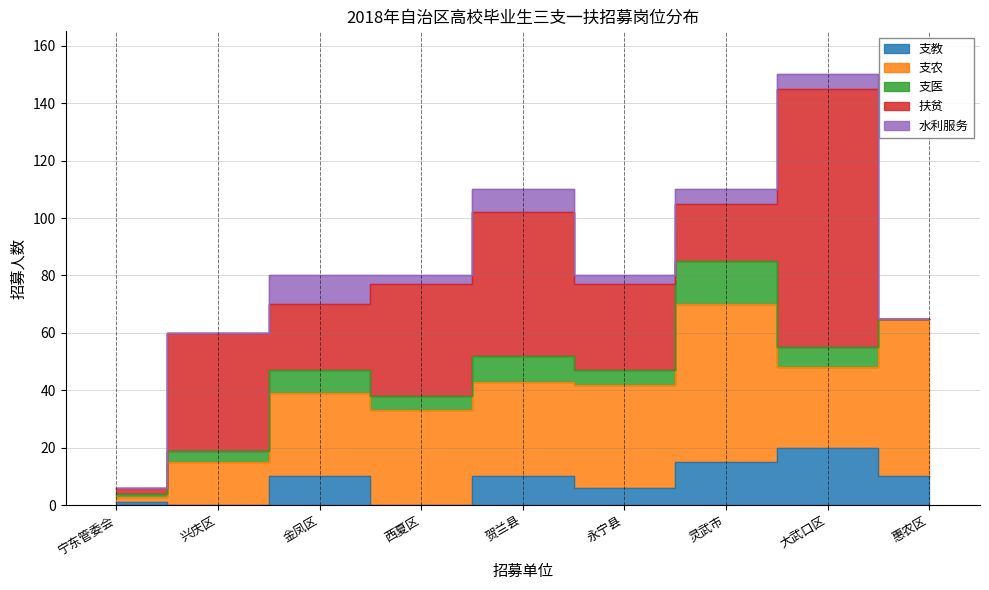

Between 西夏区 and 宁东管委会, which is larger?

宁东管委会